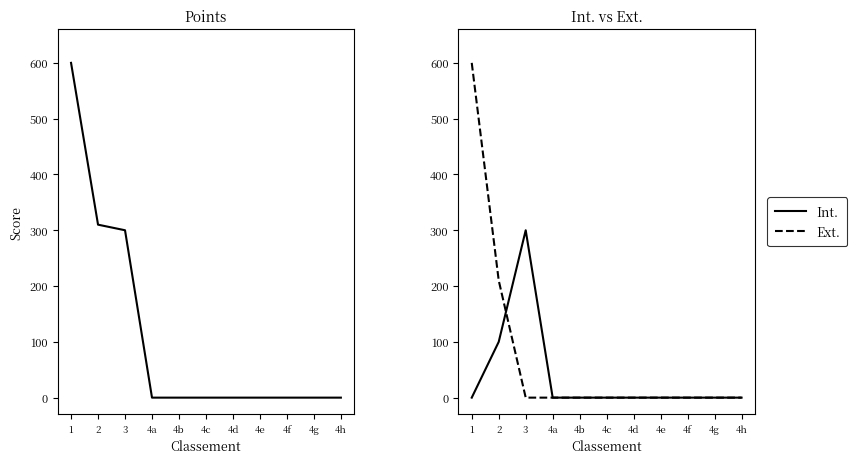

How many categories are shown in the chart?

11